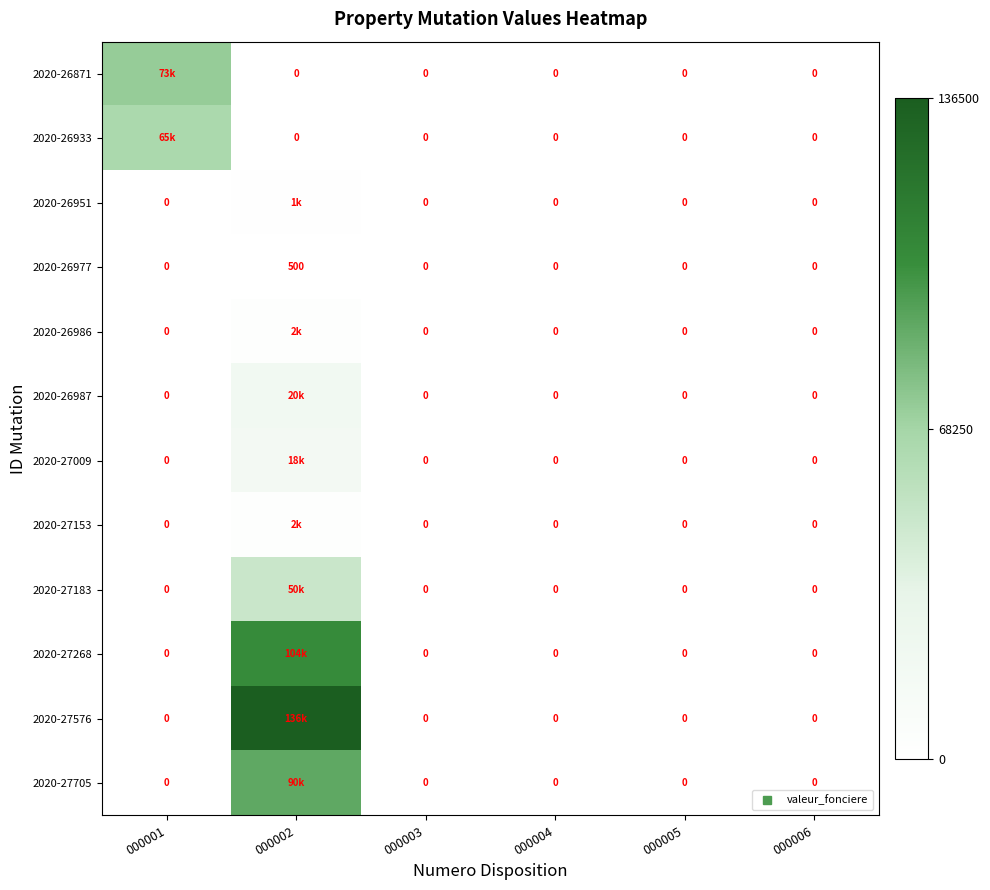

Which category has the highest value in the 2020-26871 series?

000001